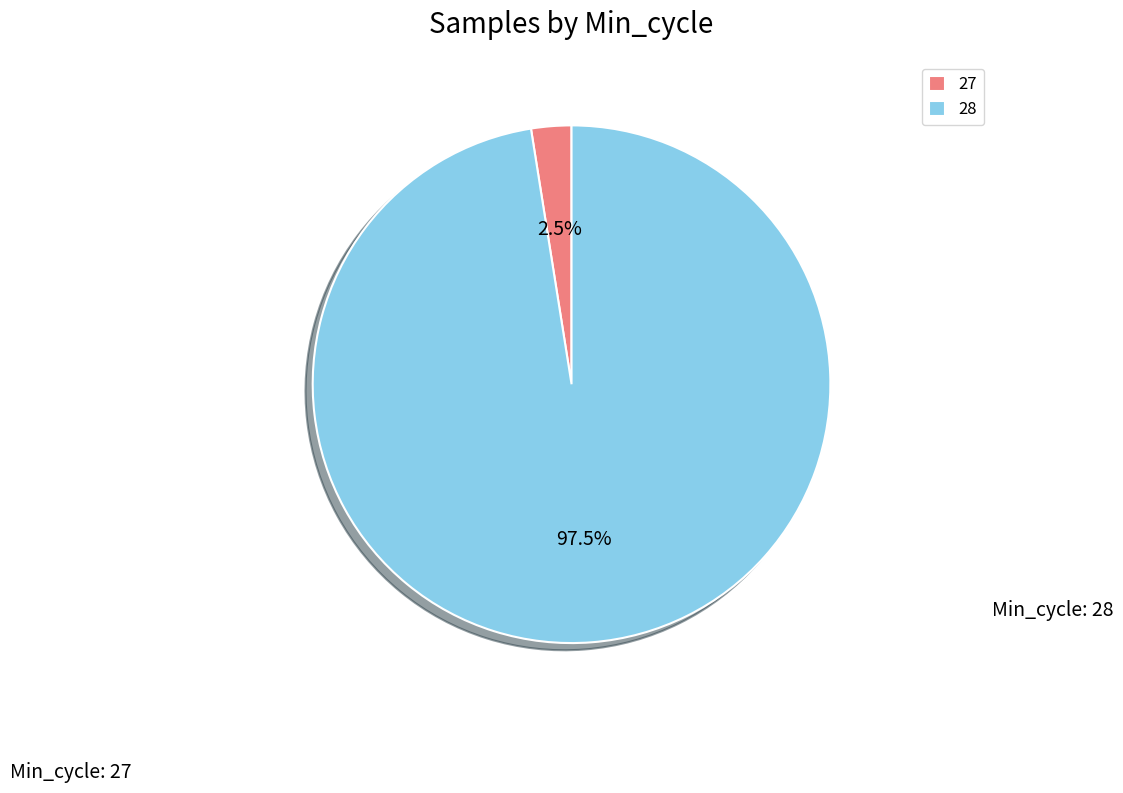

What portion of the pie excludes 28?

2.5%